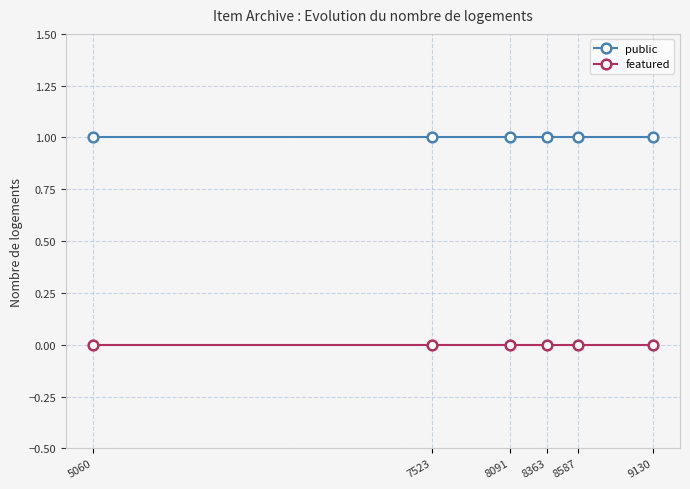

Which category has the lowest value across all series?

9130